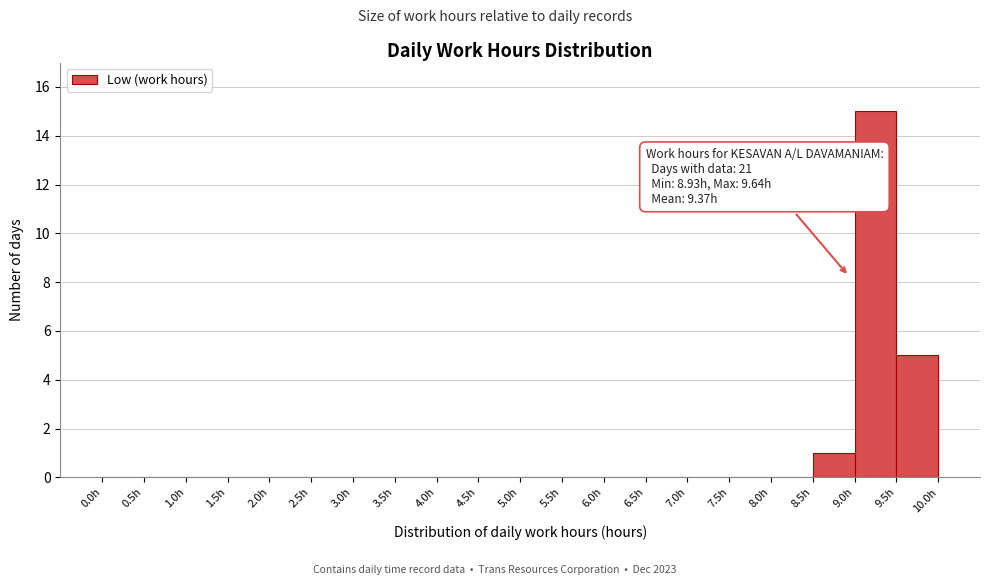

Which range on the x-axis has the tallest bar?

9.0 to 9.5